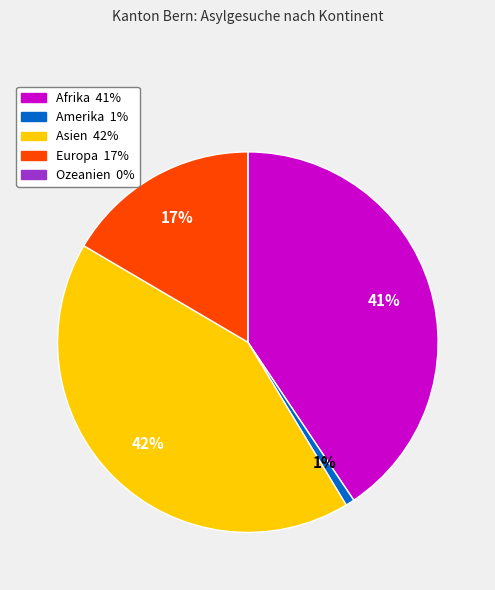

Does Afrika represent more than half of the total?

No